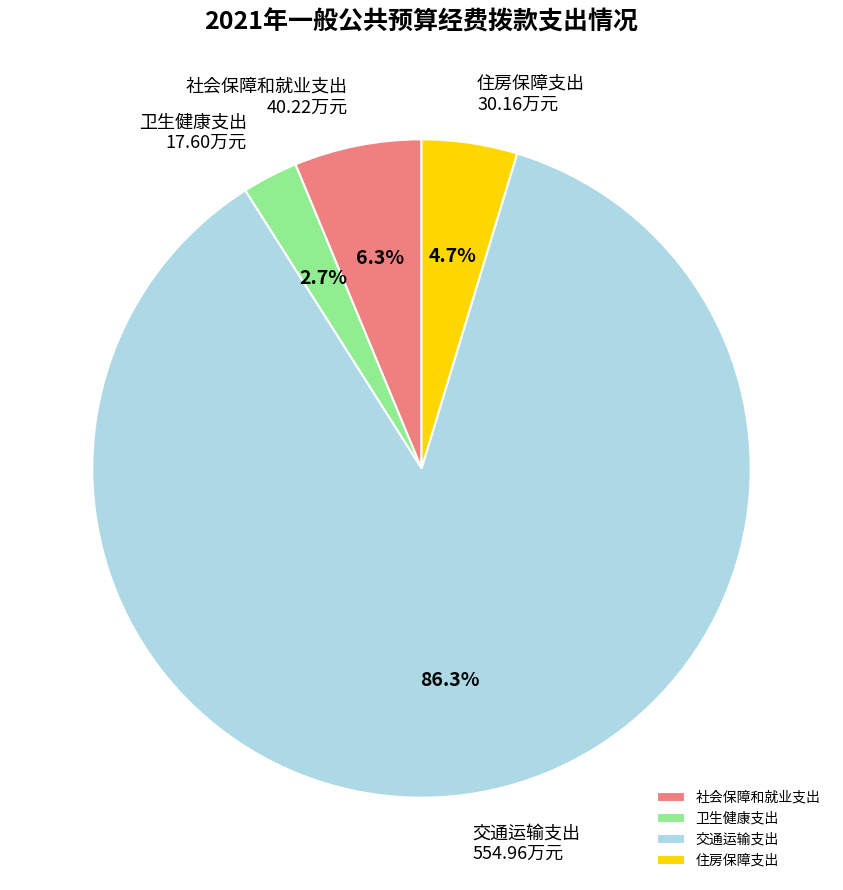

To the nearest percent, what is the difference between the largest and smallest slice percentages?

84%